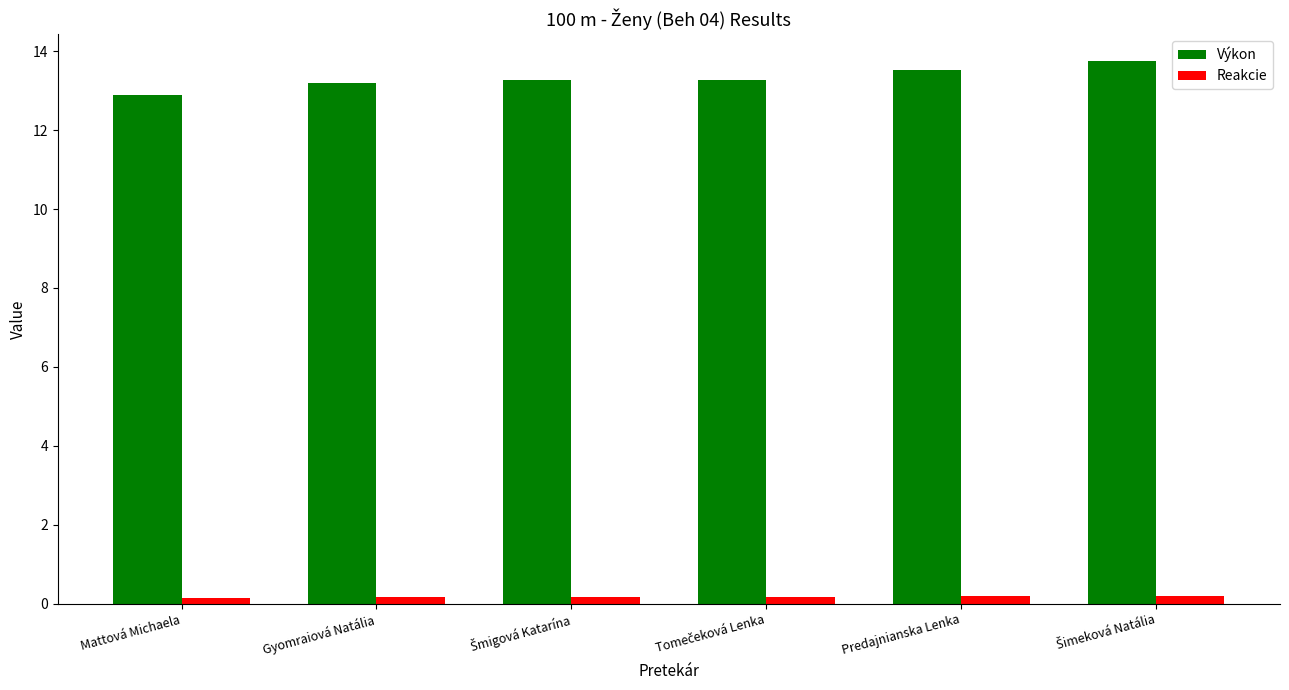

What is the difference between the second highest and minimum values in the Výkon series?

0.6